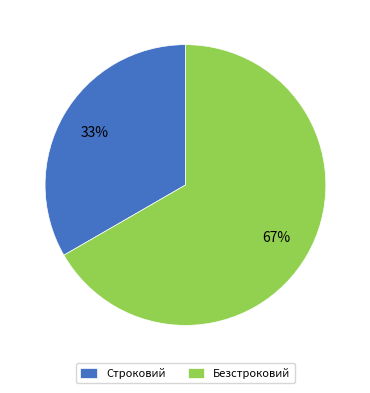

To the nearest percent, what is the combined percentage of Строковий and Безстроковий?

100%